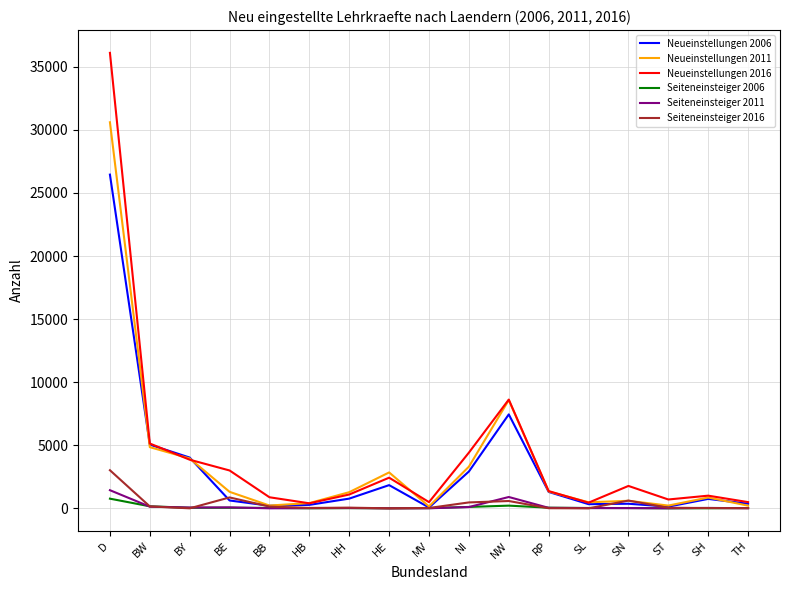

True or false: Seiteneinsteiger 2016 and Seiteneinsteiger 2011 intersect in this chart.

True